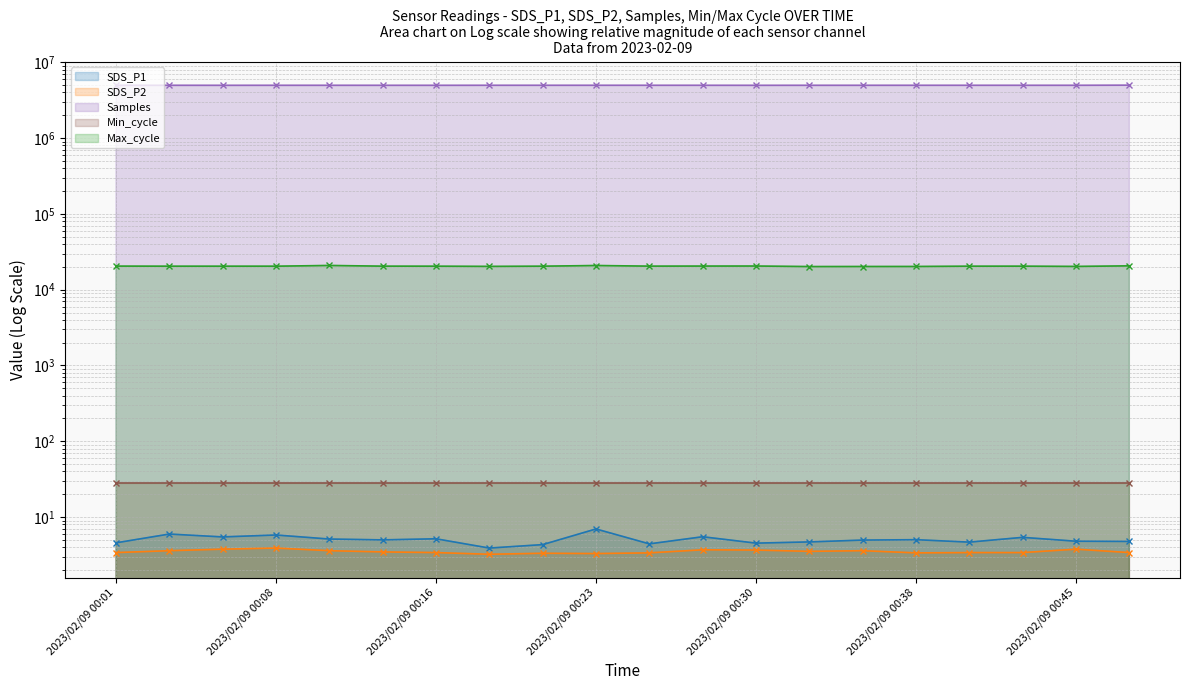

True or false: Max_cycle has a value of 35761.2 at 2023/02/09 00:11.

False